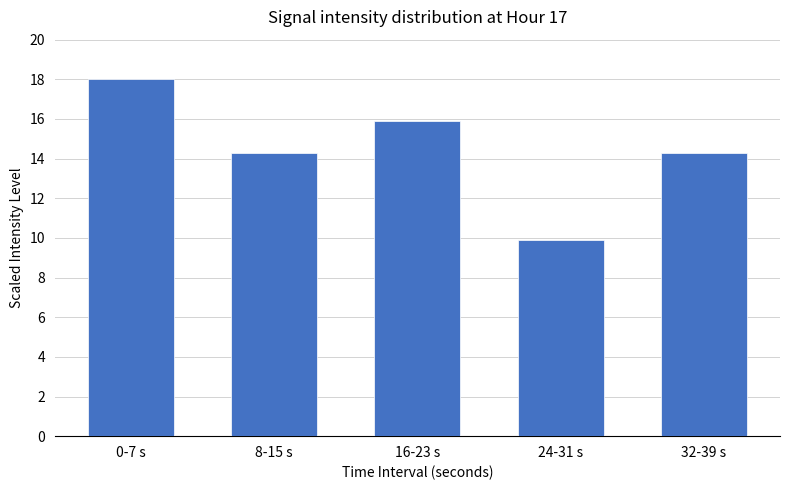

Is it true that the value at 0-7 s is 11.6?

False